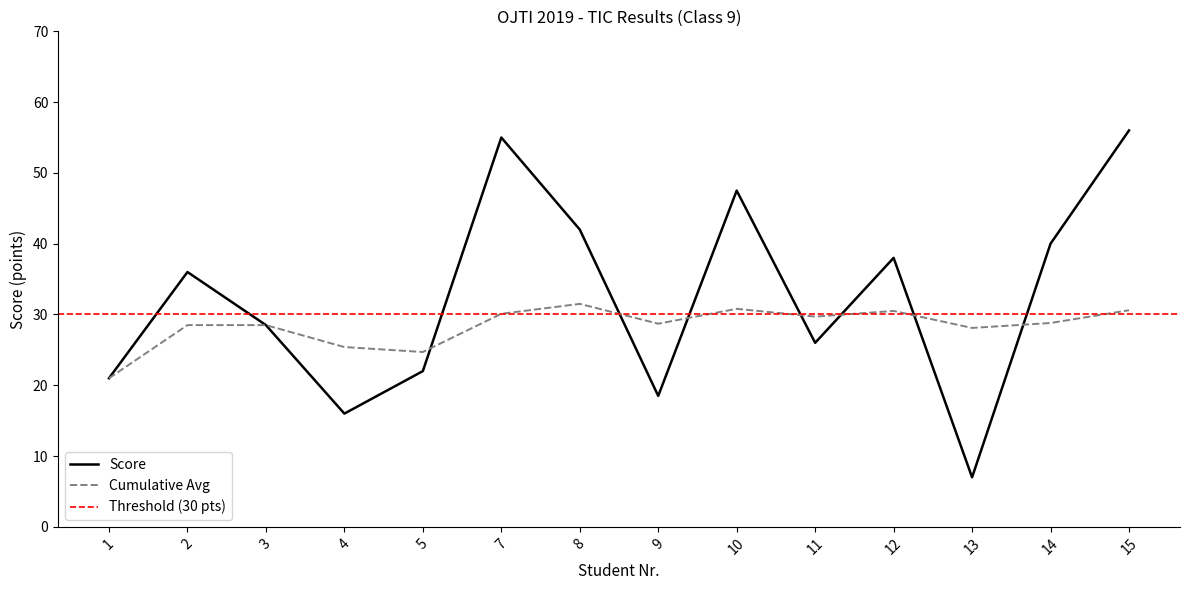

What is the difference between the highest and lowest values at 12?

7.5